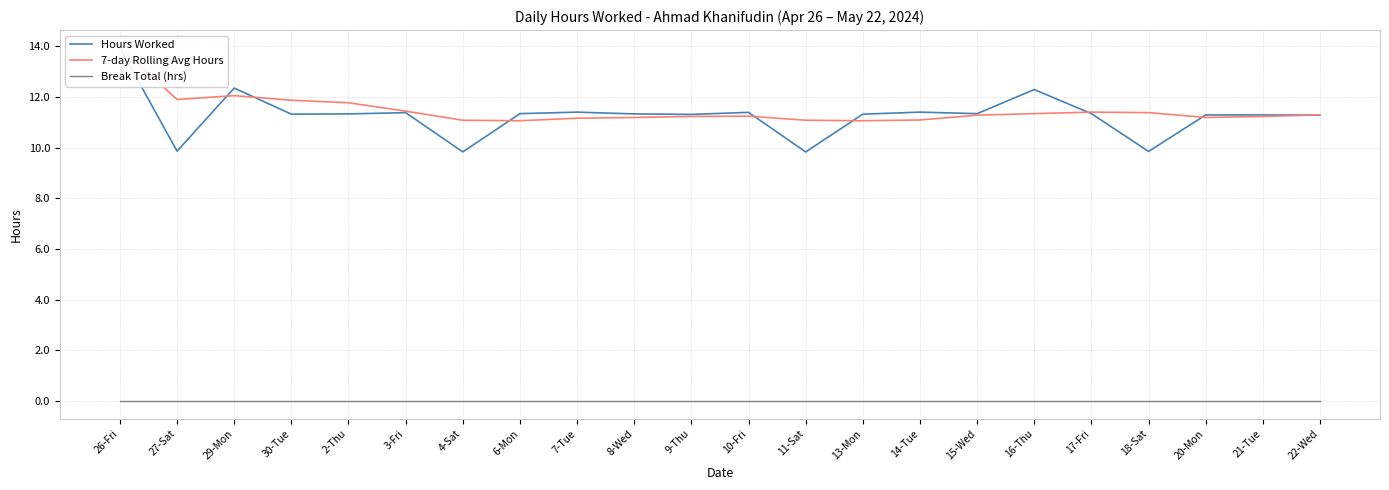

What is the greatest value displayed?

13.9